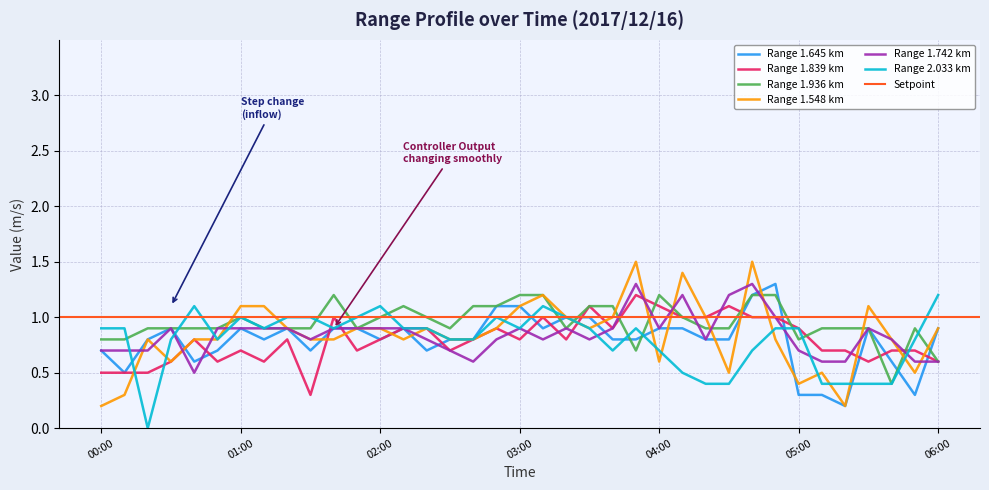

Between 02:20 and 03:00, which series saw the biggest shift?

1.645